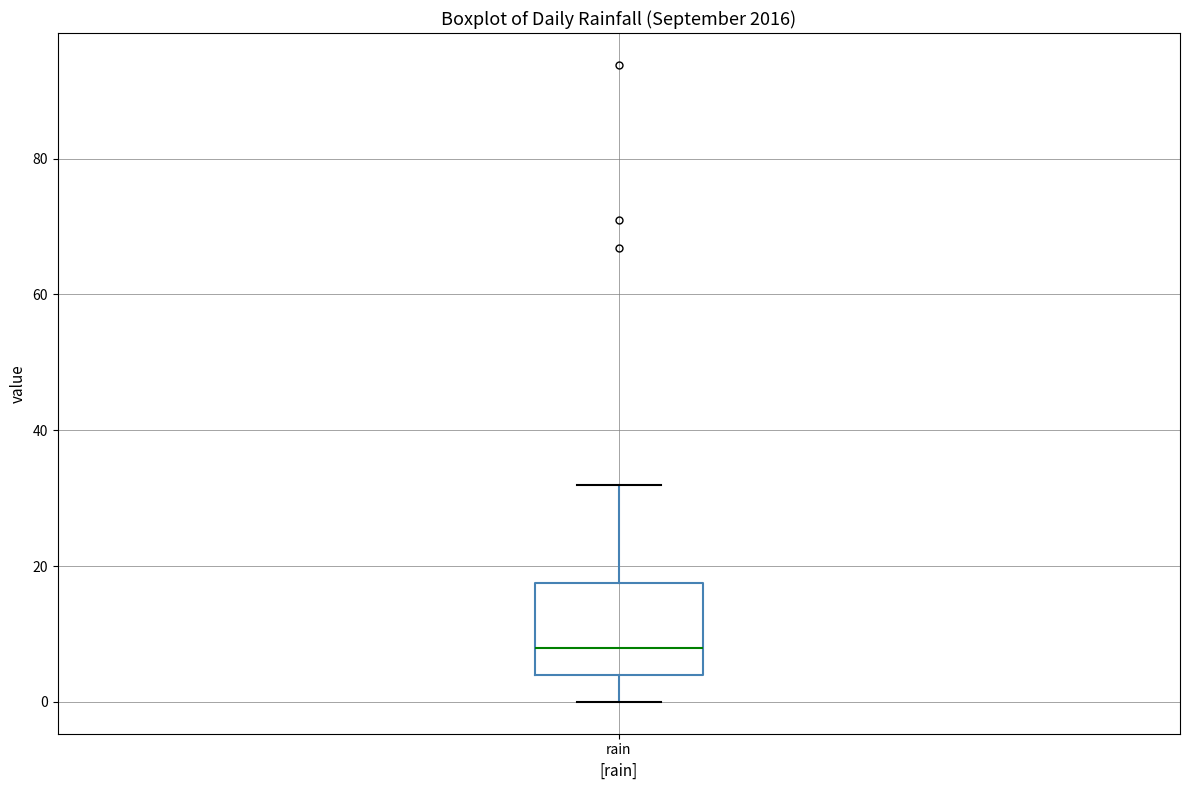

Transcribe this box plot: give where the median line is, the range the box spans, and where the two whiskers end, as read against the y-axis. The values are not printed on the chart, so give them approximately, as read against the axis.

median 8, box 4 to 18, whiskers 0 to 32